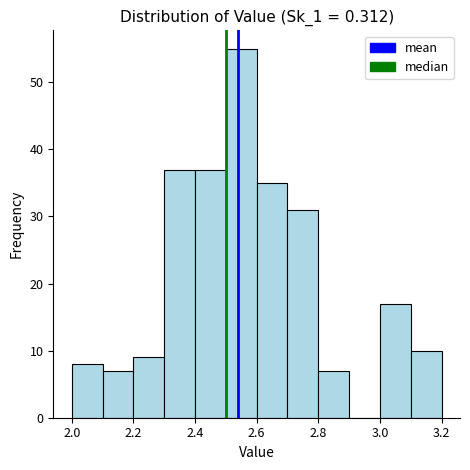

Which range on the x-axis has the tallest bar?

2.5 to 2.6